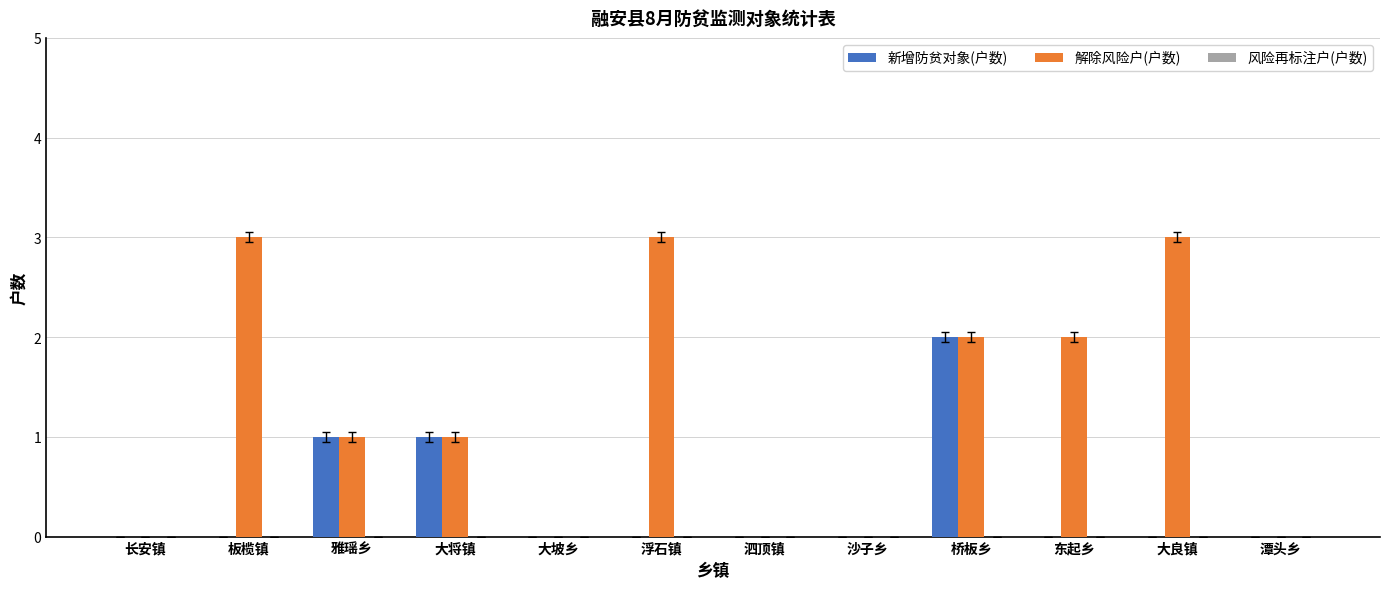

How many categories are shown in the chart?

12